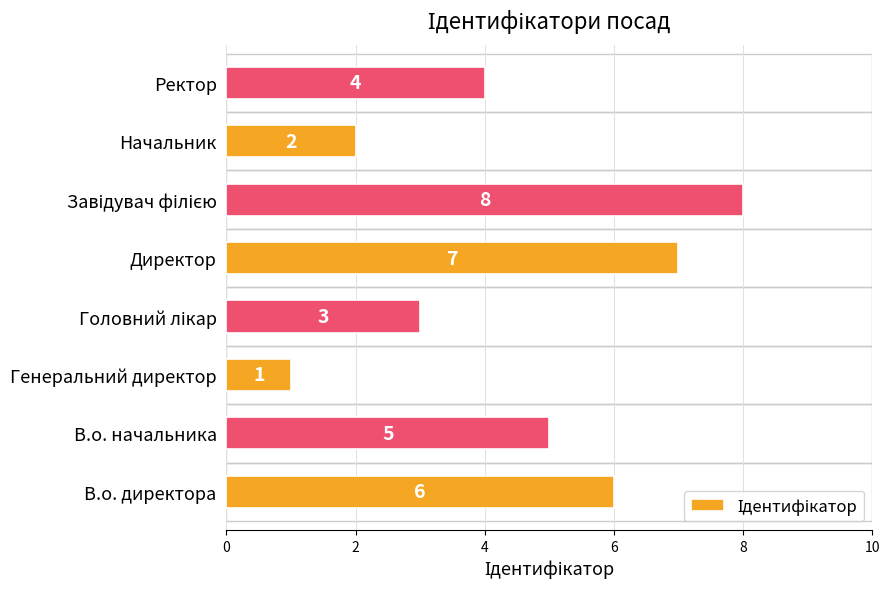

Reading bottom to top, what are all the values shown in this chart?

6	5	1	3	7	8	2	4